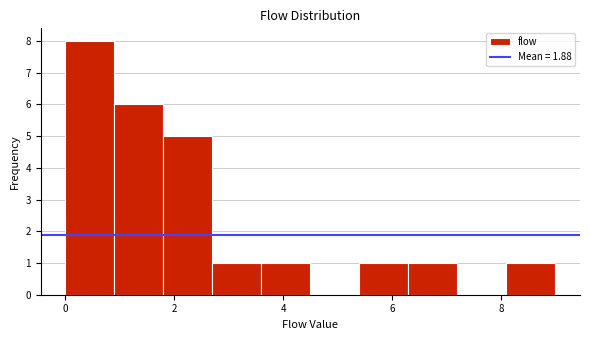

Reading left to right, list every bar in this chart as the range it spans on the x-axis followed by its height. Neither the bar edges nor the heights are printed on the chart, so give them approximately, as read against the axes.

0.0 to 0.9: 8
0.9 to 1.8: 6
1.8 to 2.7: 5
2.7 to 3.6: 1
3.6 to 4.5: 1
4.5 to 5.4: 0
5.4 to 6.3: 1
6.3 to 7.2: 1
7.2 to 8.1: 0
8.1 to 9.0: 1